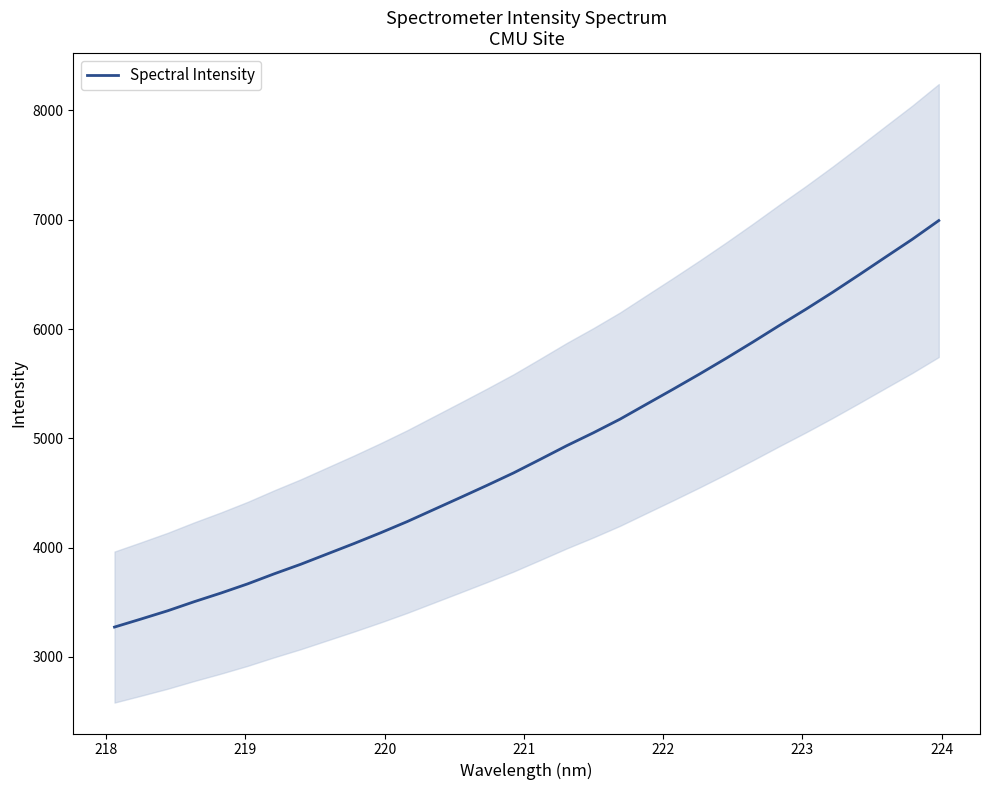

What is the smallest value displayed?

3273.1